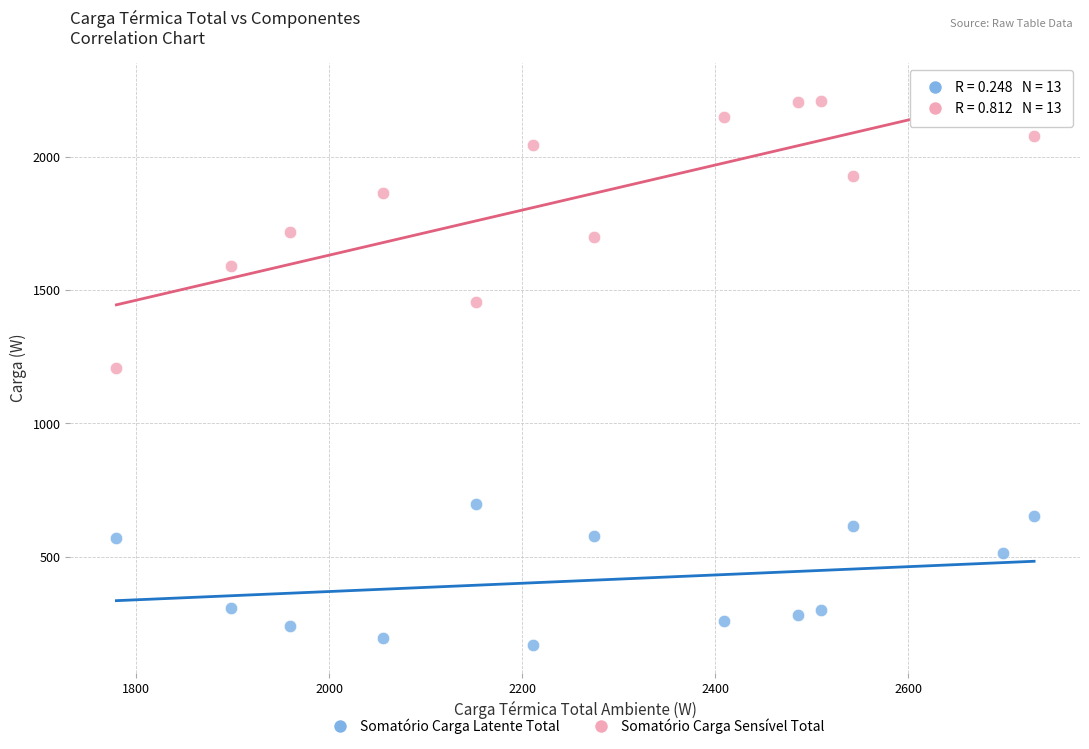

Across all data points, what is the range of Y values (max minus min)?

2040.1